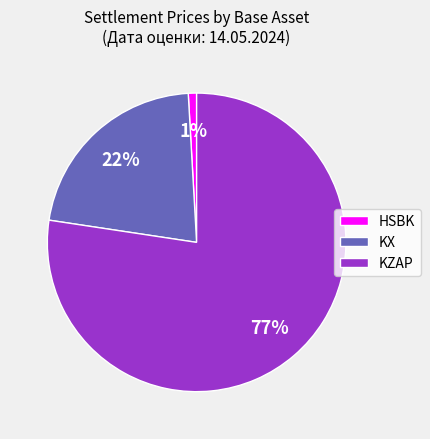

Rank the categories by value from lowest to highest.

HSBK, KX, KZAP